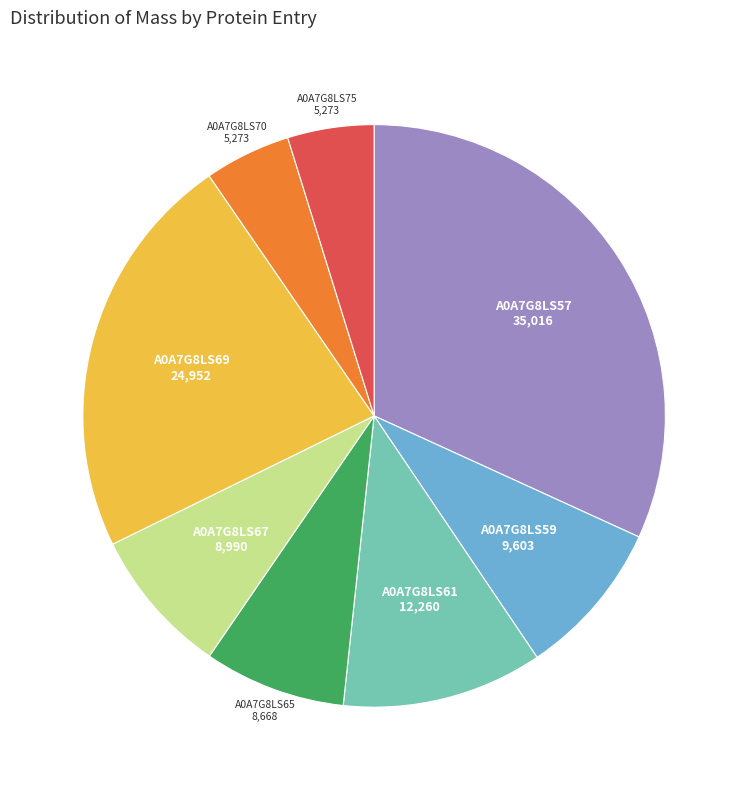

Combined, do A0A7G8LS67 and A0A7G8LS75 account for over 50%?

No